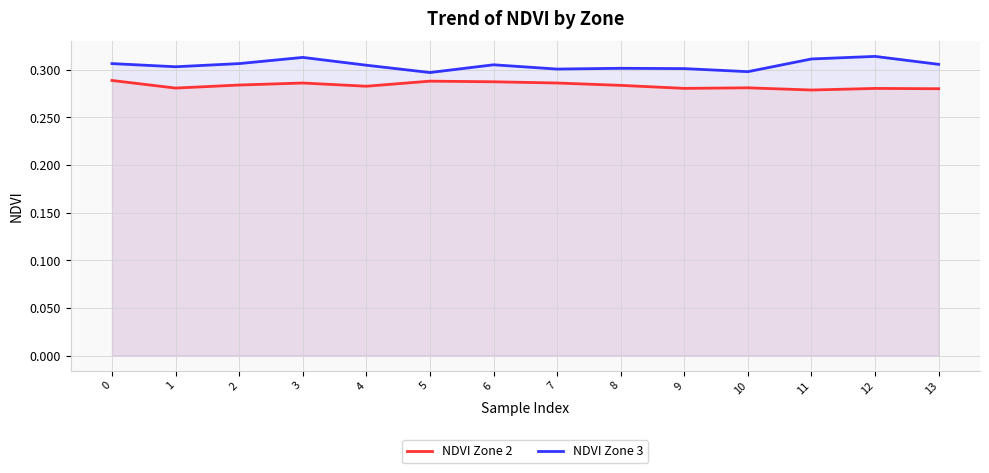

List the series in order of their overall mean, lowest first.

NDVI Zone 2, NDVI Zone 3